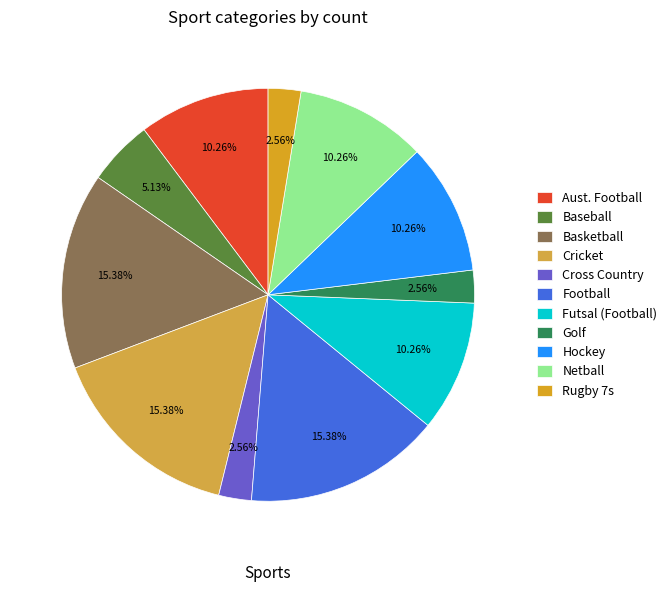

What percentage is NOT represented by Golf?

97.4%